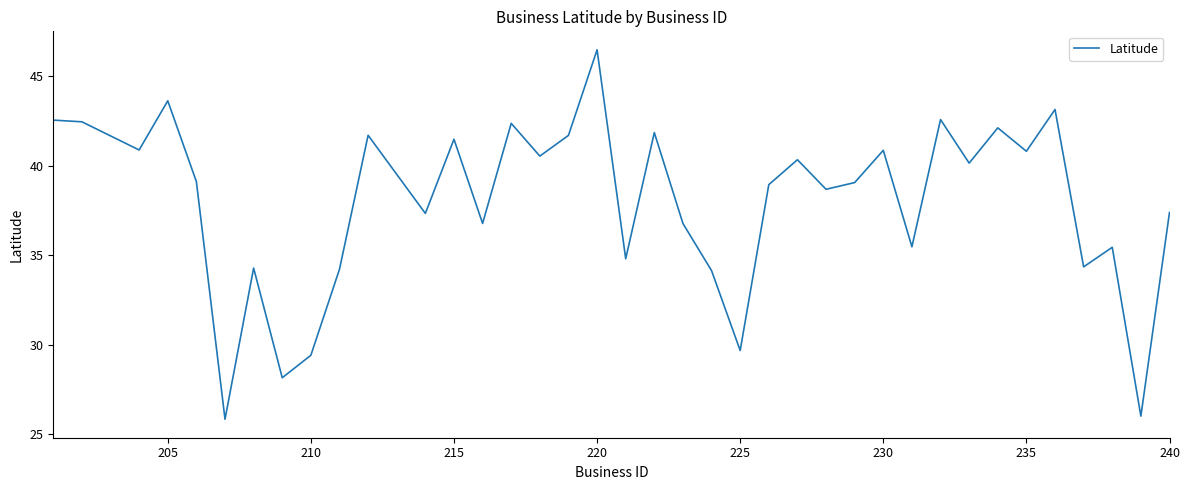

What is the difference between the maximum and minimum values?

20.6